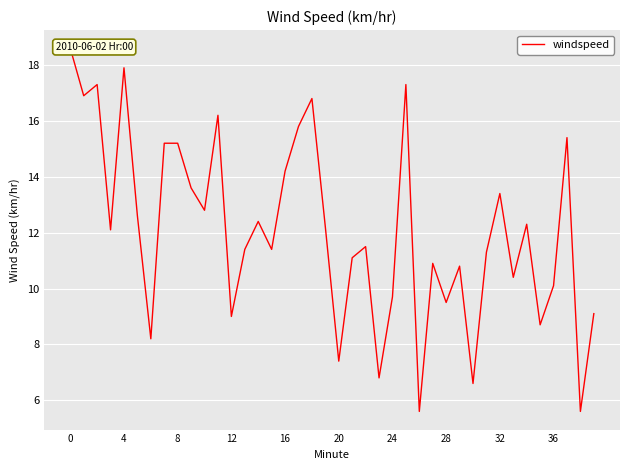

What value does the data have at 37?

15.4